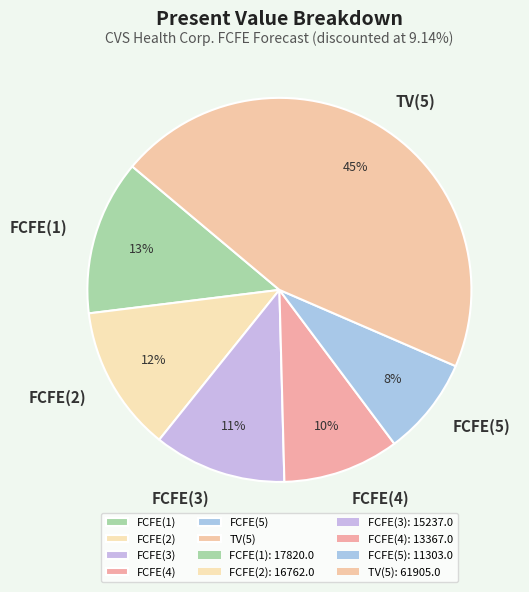

What percentage is the FCFE(4) slice, to the nearest percent?

10%